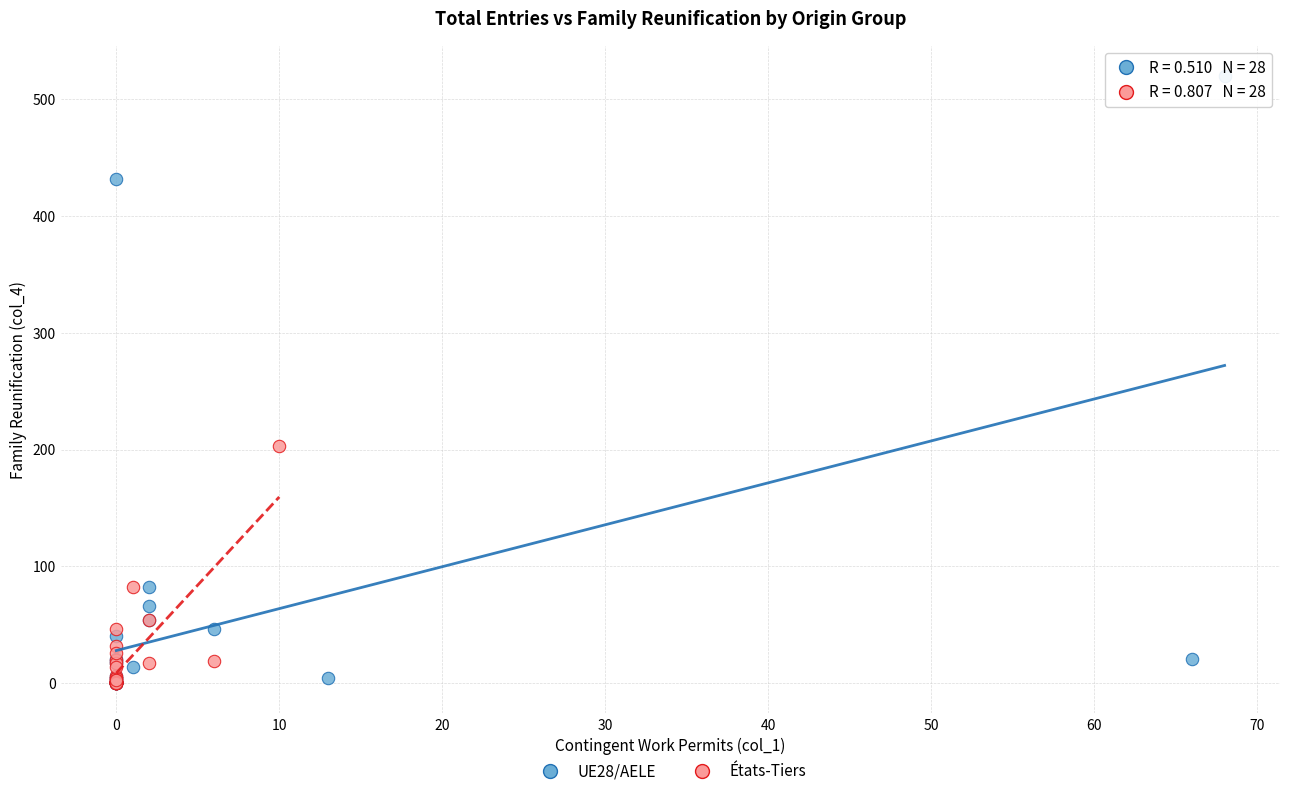

Which series has the widest spread of Y values?

UE28/AELE